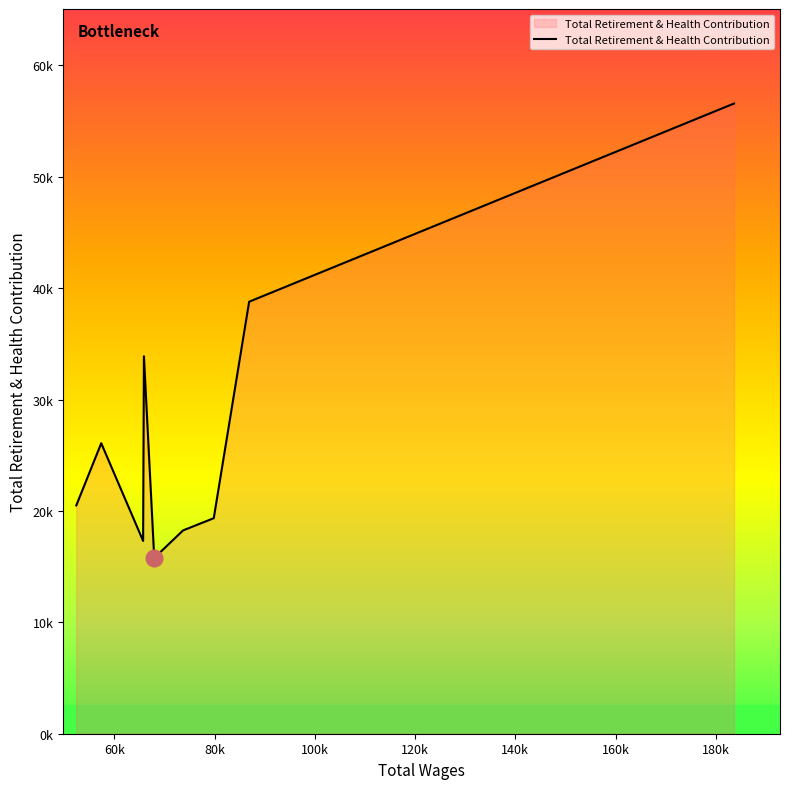

What is the minimum value shown in the chart?

15780